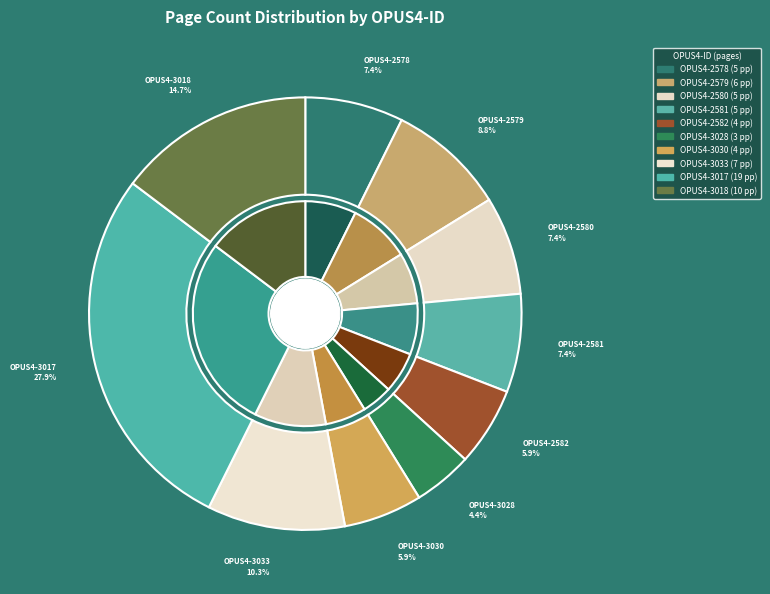

What percentage is NOT represented by OPUS4-3028?

95.6%